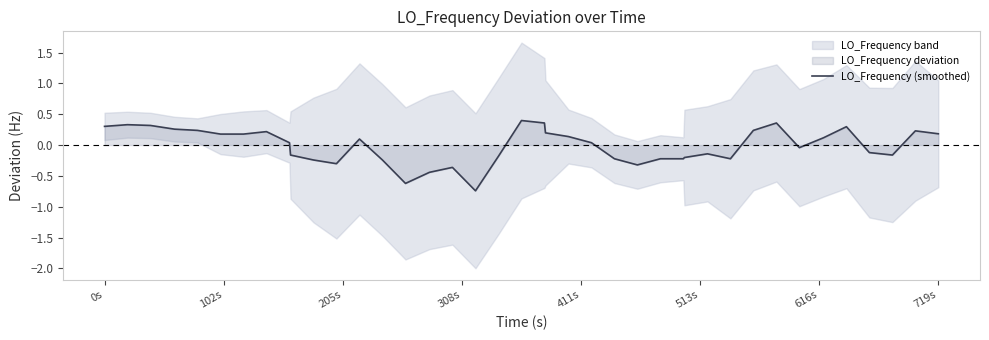

True or false: there are more than 0 points higher than both neighbors.

True